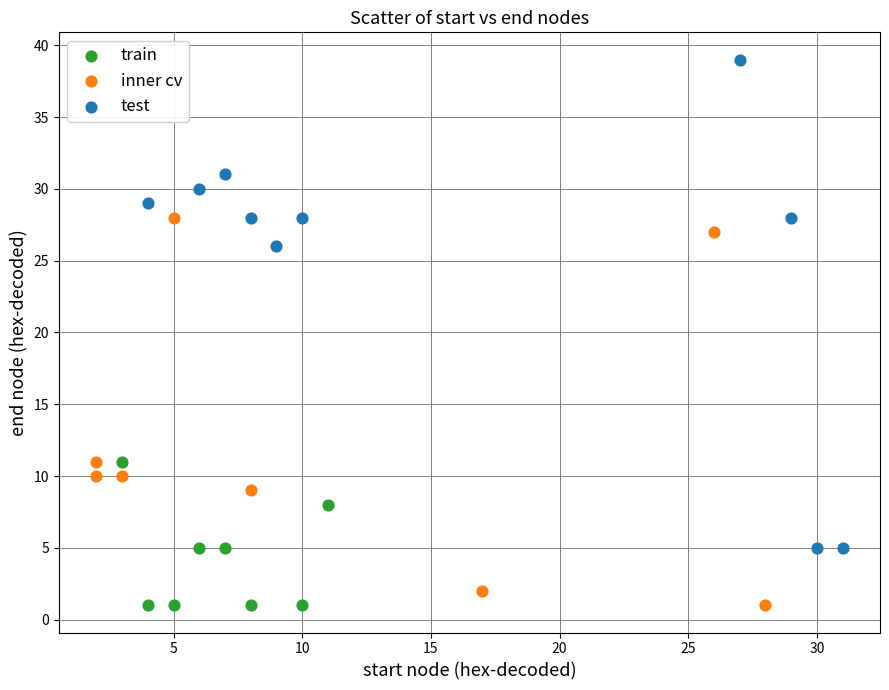

What are all the series names shown in the legend?

train, inner cv, test